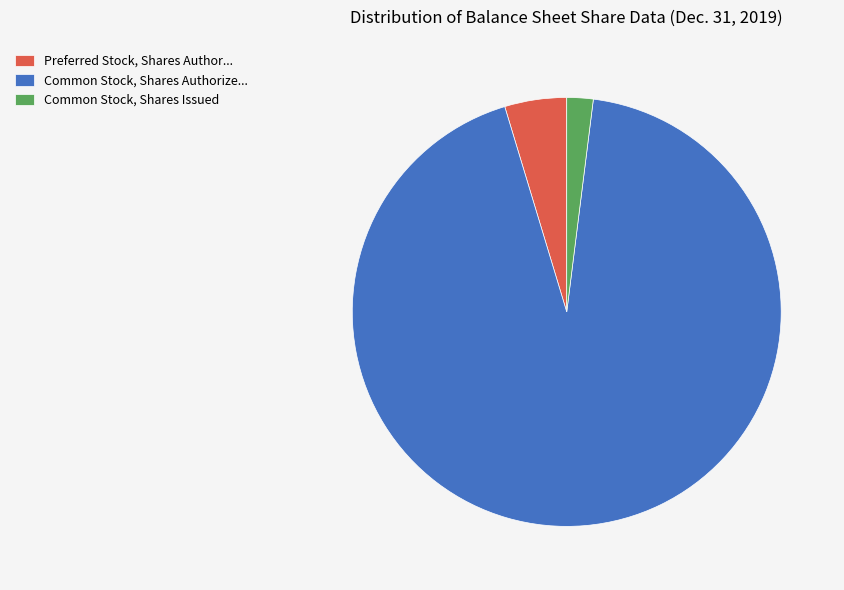

What is the largest slice in the pie chart?

Common Stock, Shares Authorize...